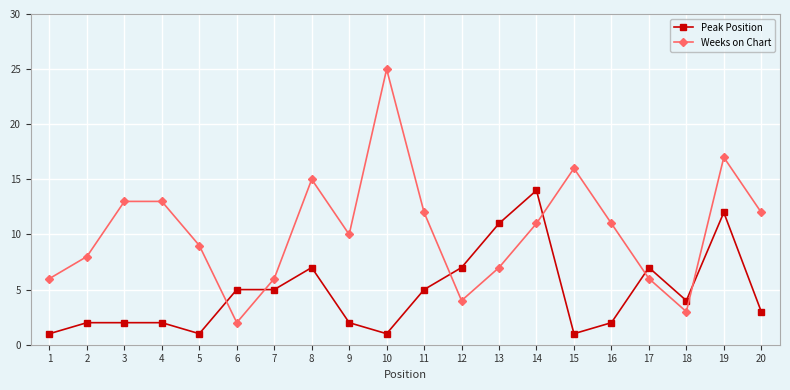

At which category is the sum across all series the highest?

19